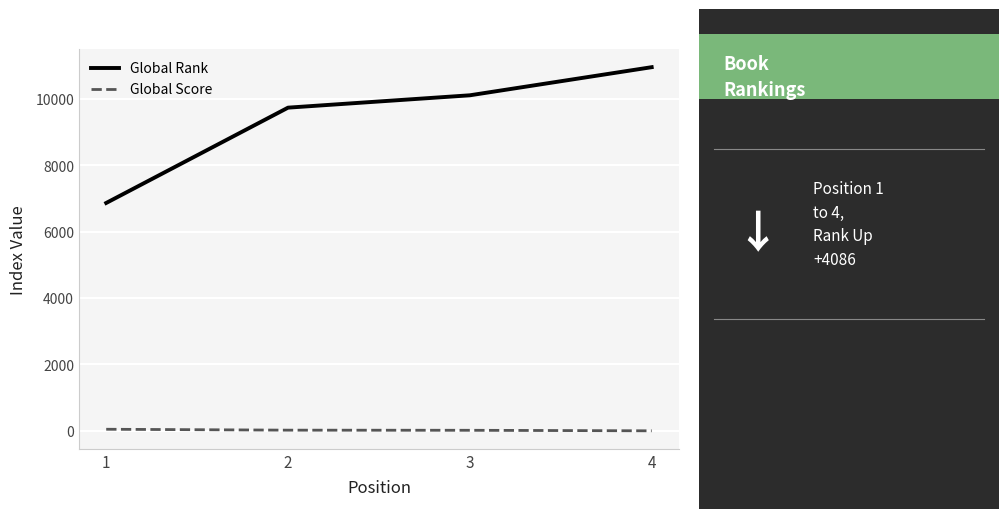

Between 1 and 2, which series saw the biggest shift?

Global Rank